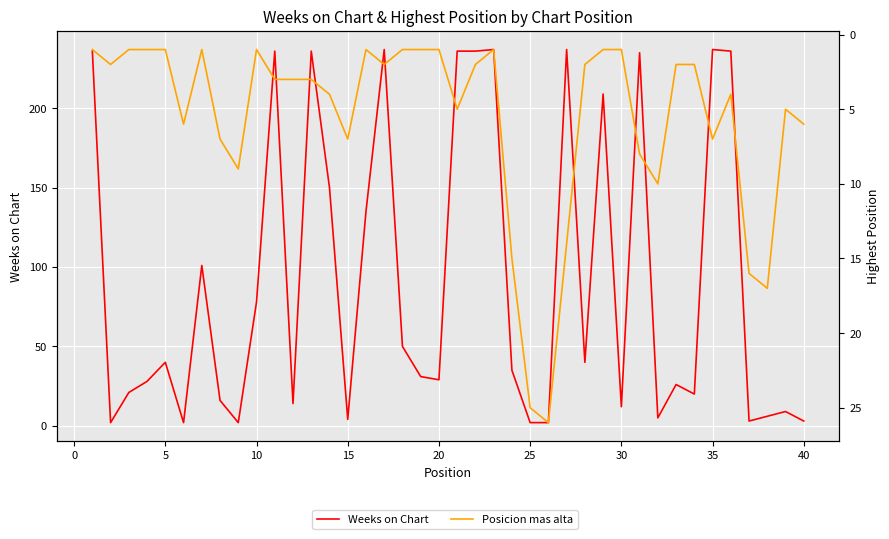

Reading left to right, transcribe all the data shown in this chart.

Weeks on Chart: 236	2	21	28	40	2	101	16	2	78	236	14	236	150	4	135	237	50	31	29	236	236	237	35	2	2	237	40	209	12	235	5	26	20	237	236	3	6	9	3
Posicion mas alta: 1	2	1	1	1	6	1	7	9	1	3	3	3	4	7	1	2	1	1	1	5	2	1	15	25	26	14	2	1	1	8	10	2	2	7	4	16	17	5	6